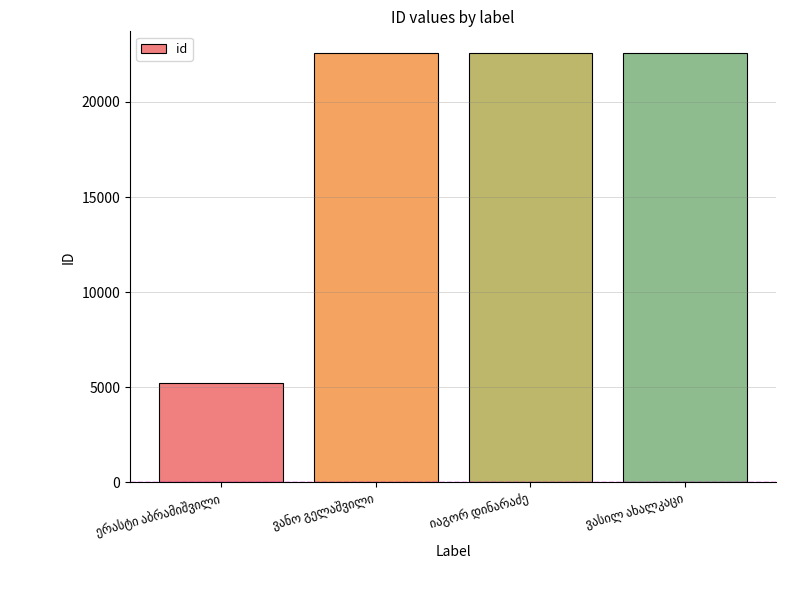

What is the sum of all values?

72975